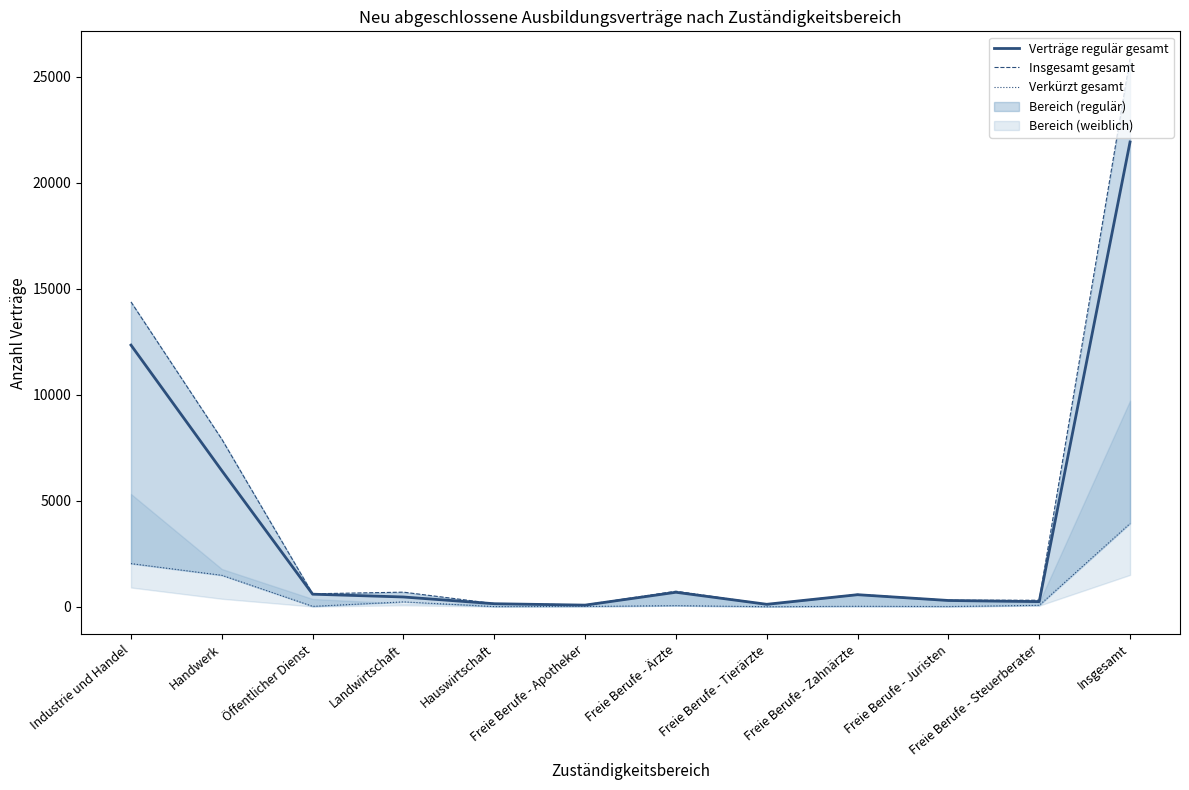

Rank the categories by Verträge regulär gesamt value from lowest to highest.

Freie Berufe - Apotheker, Freie Berufe - Tierärzte, Hauswirtschaft, Freie Berufe - Steuerberater, Freie Berufe - Juristen, Landwirtschaft, Freie Berufe - Zahnärzte, Öffentlicher Dienst, Freie Berufe - Ärzte, Handwerk, Industrie und Handel, Insgesamt